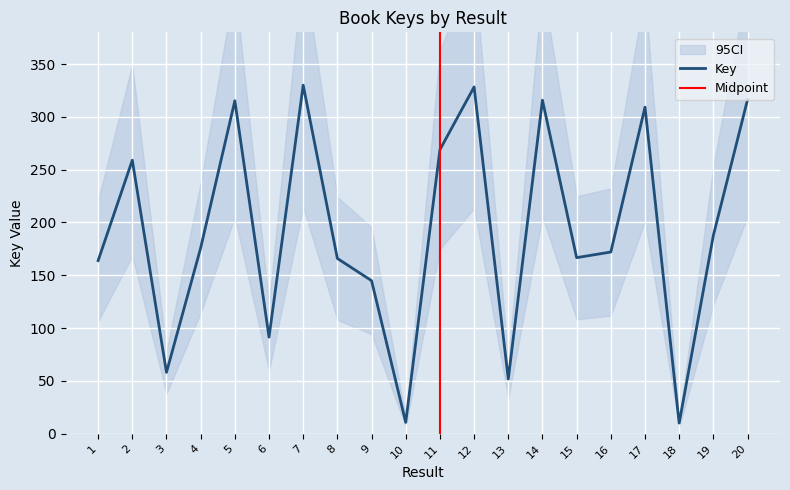

What is the change in value from 5 to 14?

+0.6